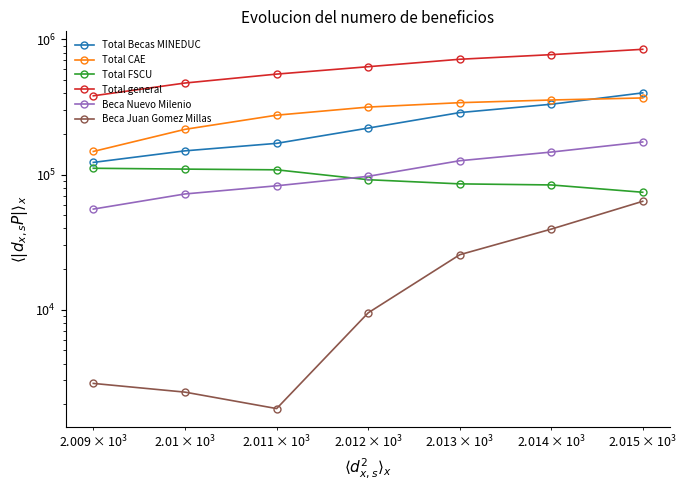

What is the value of the Beca Nuevo Milenio point at the 2nd from the left?

71948